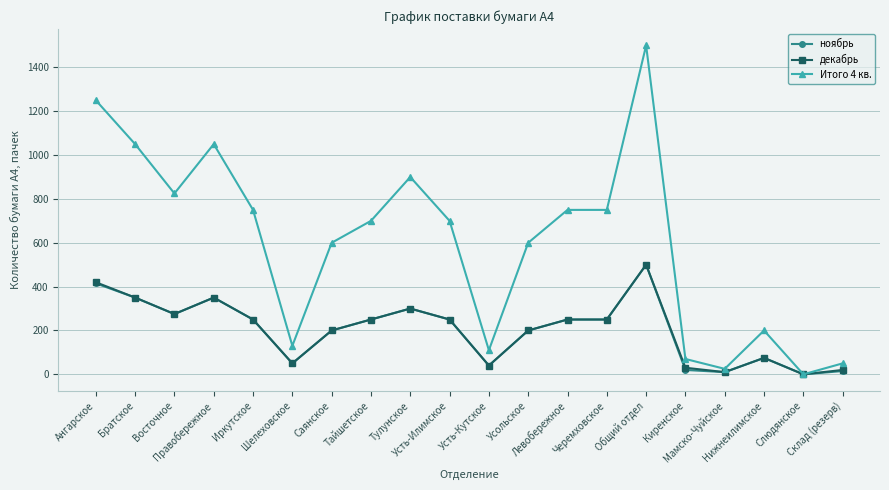

What is the maximum value for ноябрь?

500